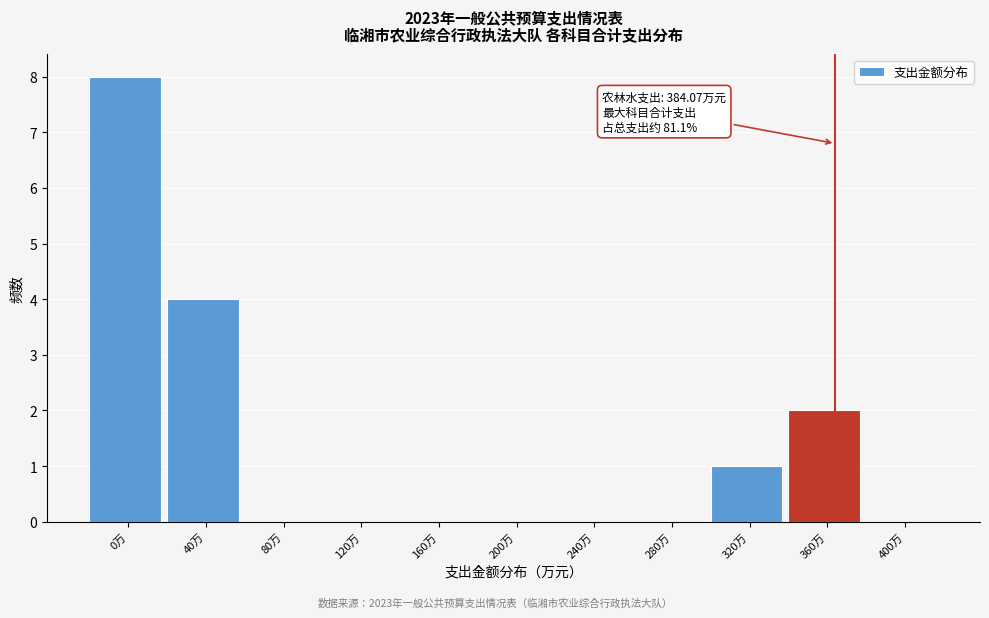

Reading left to right, extract all data points from this chart.

0万=8	40万=4	80万=0	120万=0	160万=0	200万=0	240万=0	280万=0	320万=1	360万=2	400万=0